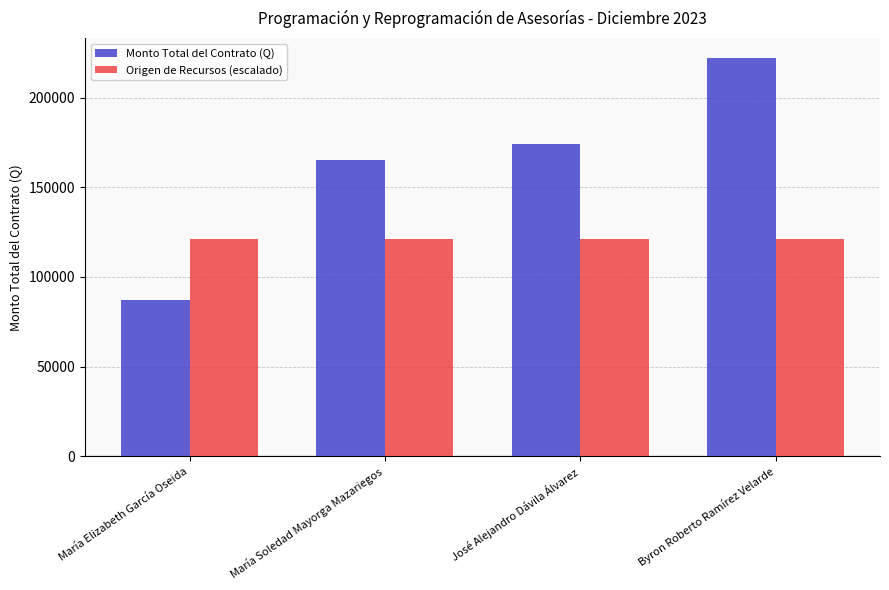

At how many categories does at least one series exceed 206179?

1